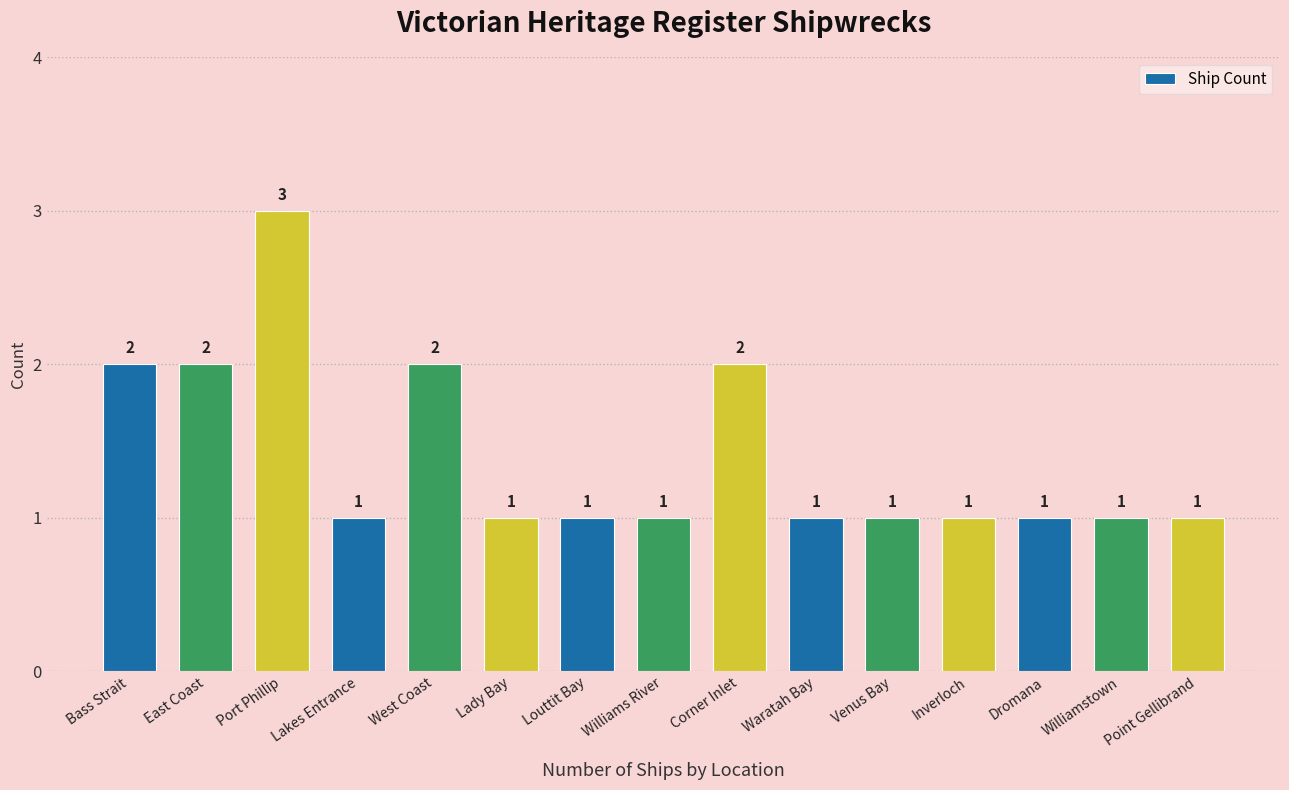

The value at Williamstown is 1. True or false?

True